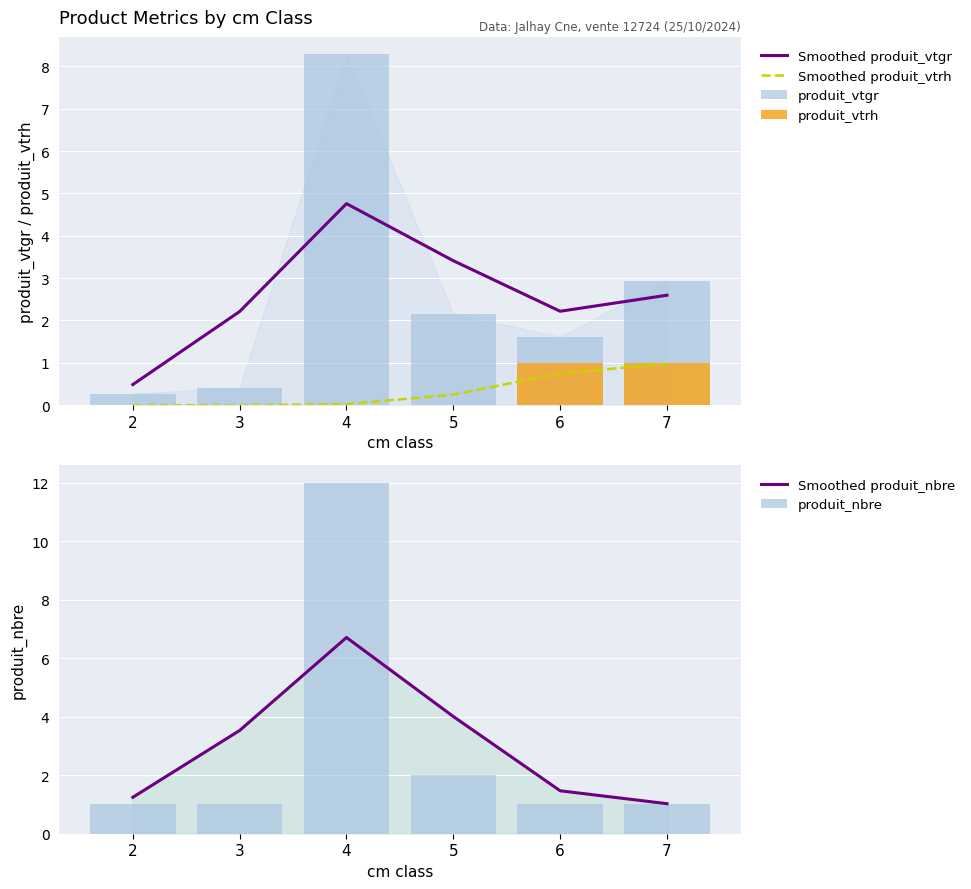

What is the difference between the produit_vtgr values at 6 and 2?

1.3